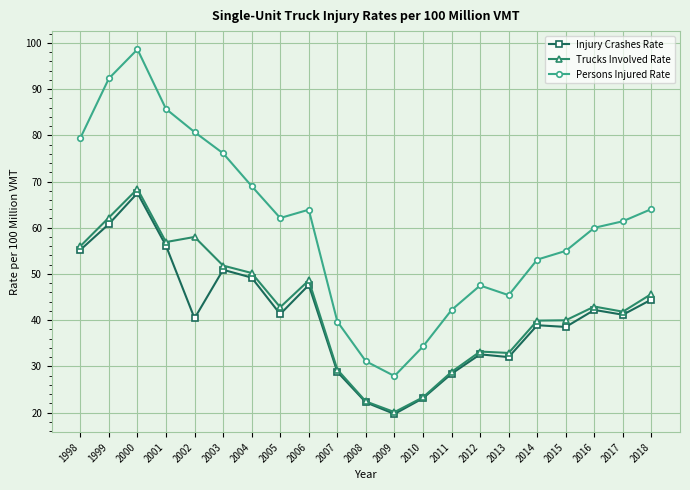

What are all the series names shown in the legend?

Injury Crashes Rate, Trucks Involved Rate, Persons Injured Rate